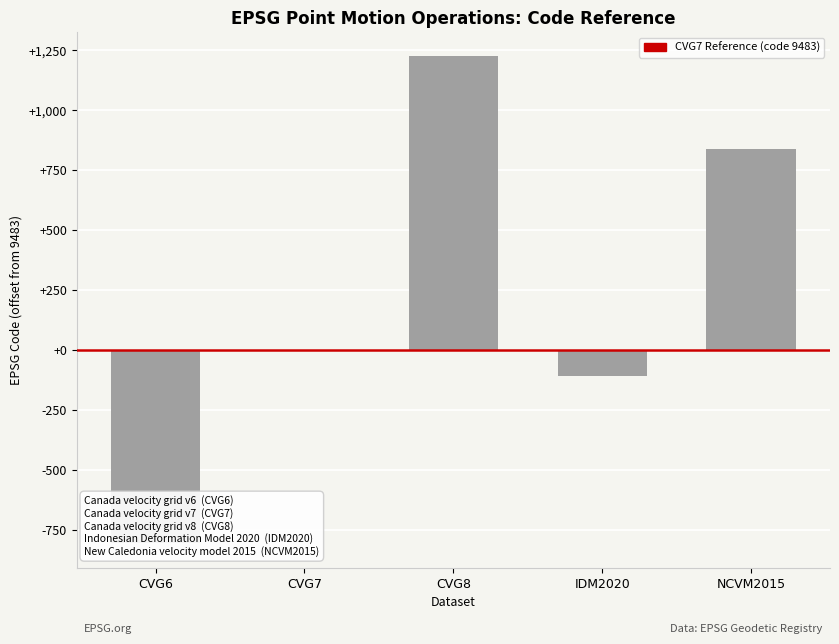

What is the difference between the maximum and minimum values?

2031